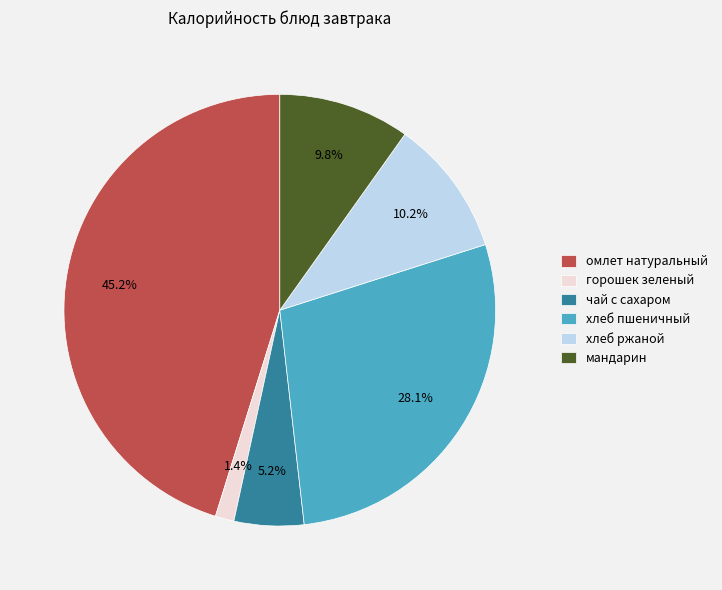

To the nearest percent, what is the difference between the largest and smallest slice percentages?

44%